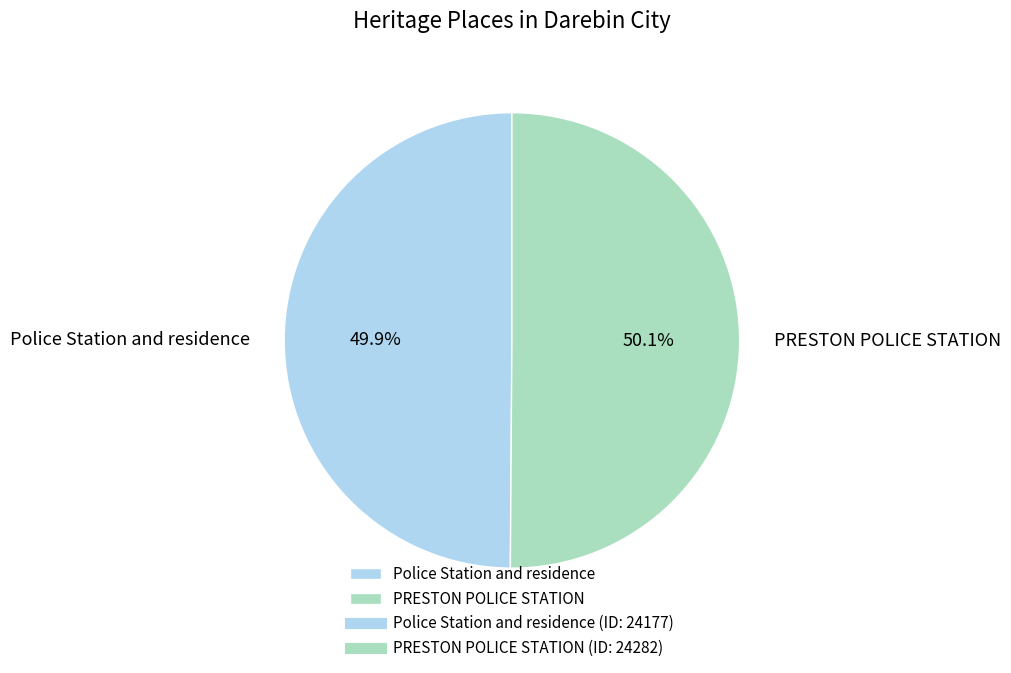

What percentage do Police Station and residence and PRESTON POLICE STATION together represent?

100.0%